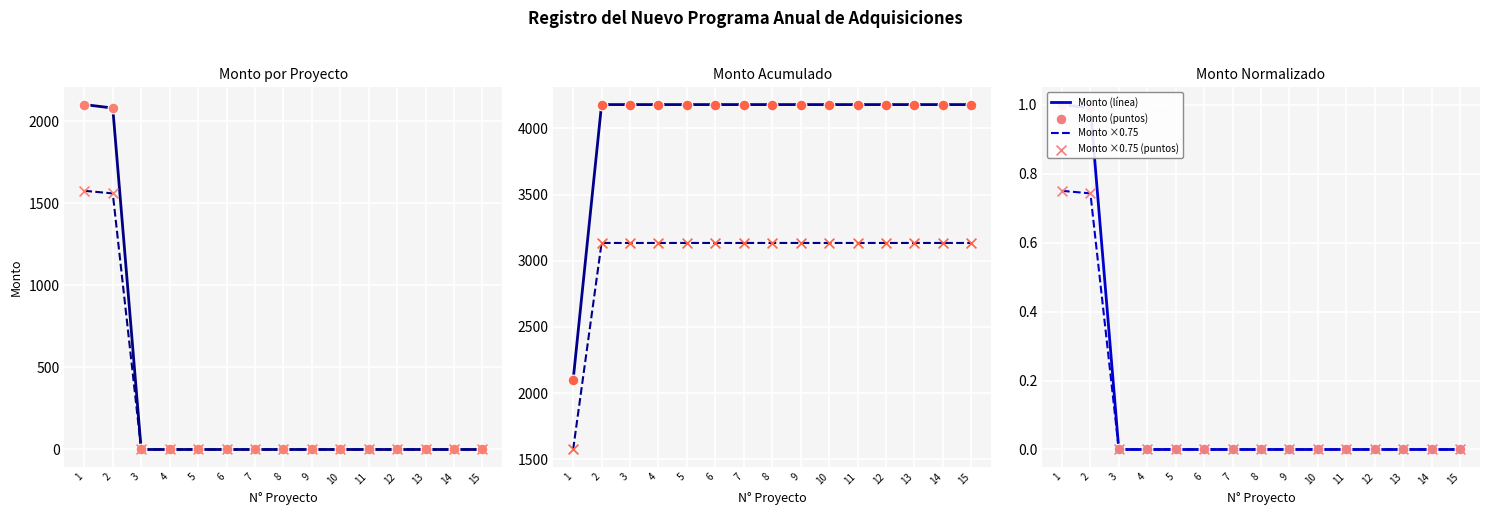

Which series reaches the minimum Y coordinate?

Monto (línea)